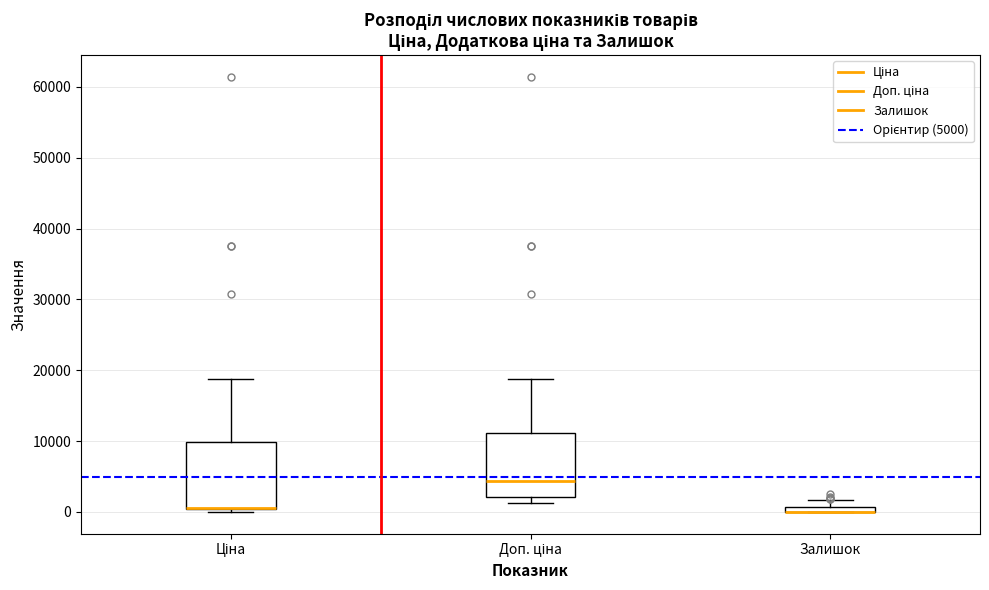

Where does the median line of the box for Доп. ціна sit on the y-axis? The values are not printed on the chart, so give them approximately, as read against the axis.

4000